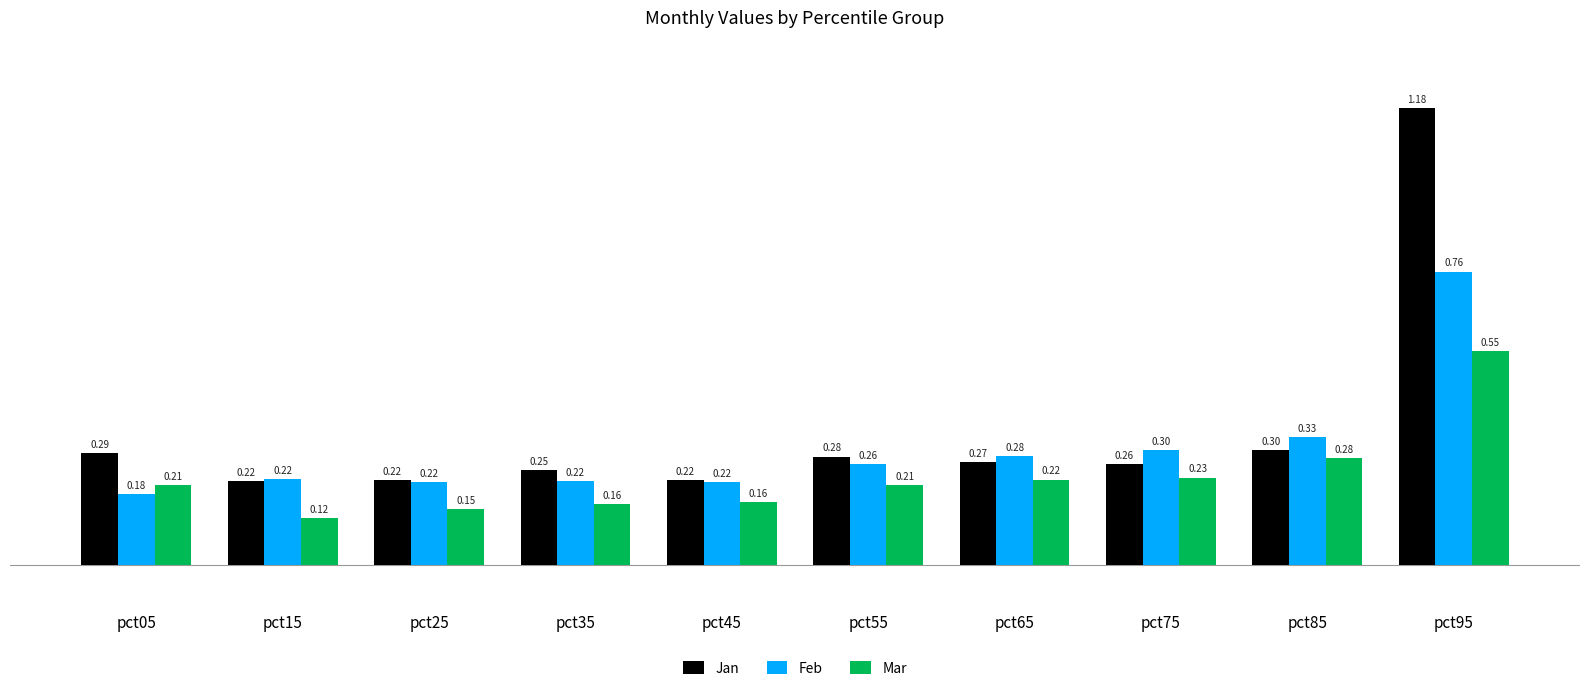

What is the average value of the Feb series?

0.3